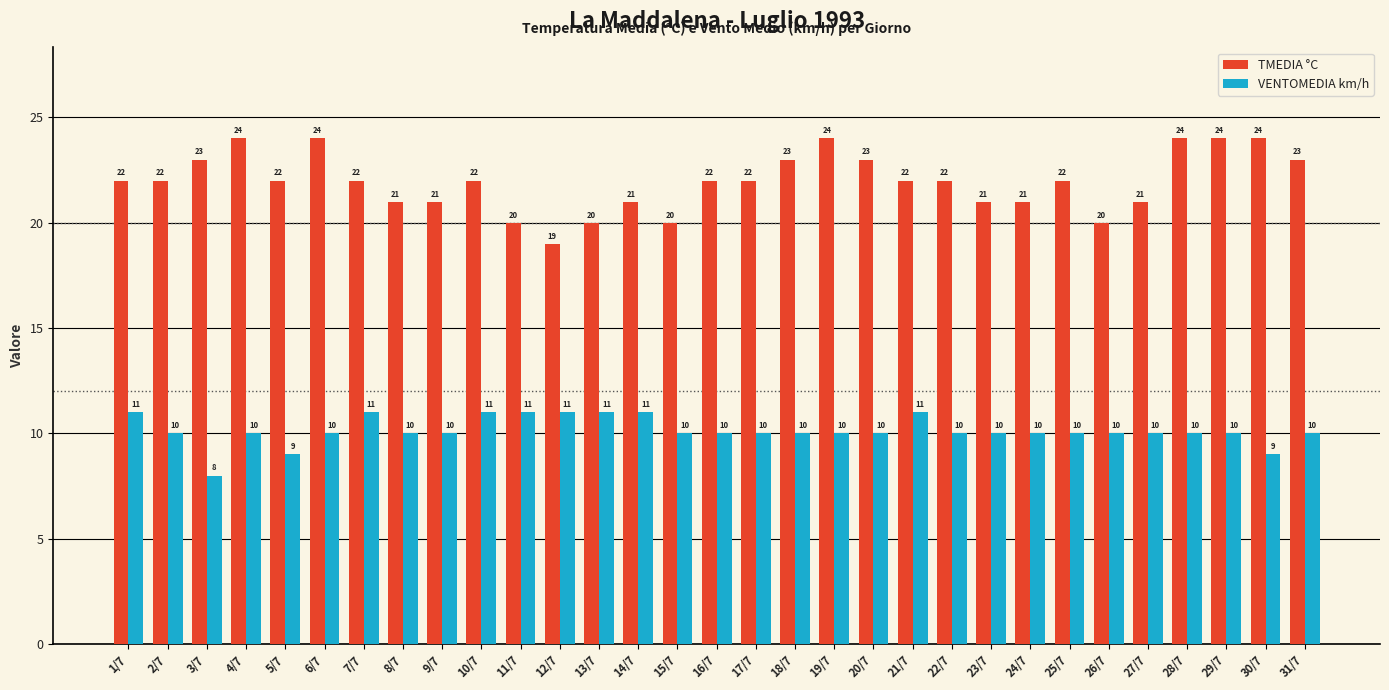

How many categories are shown in the chart?

31